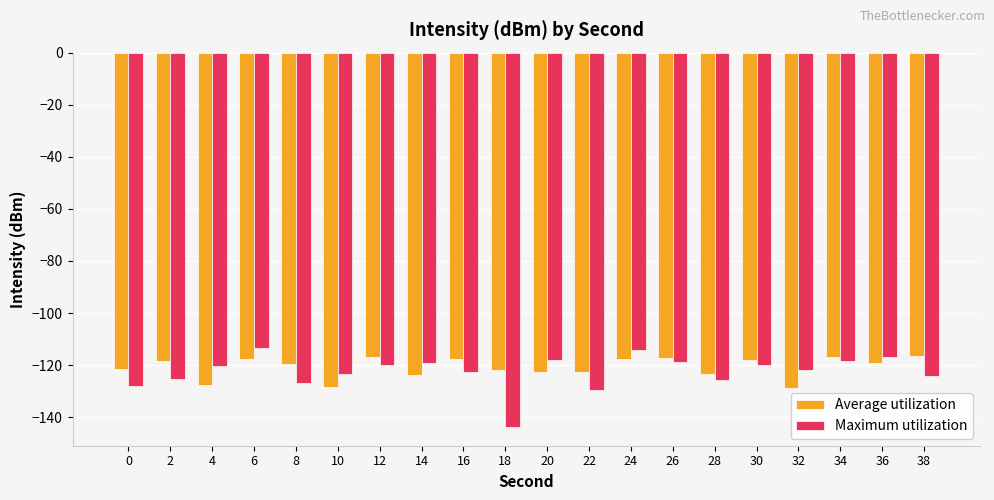

What is the smallest value displayed?

-143.8